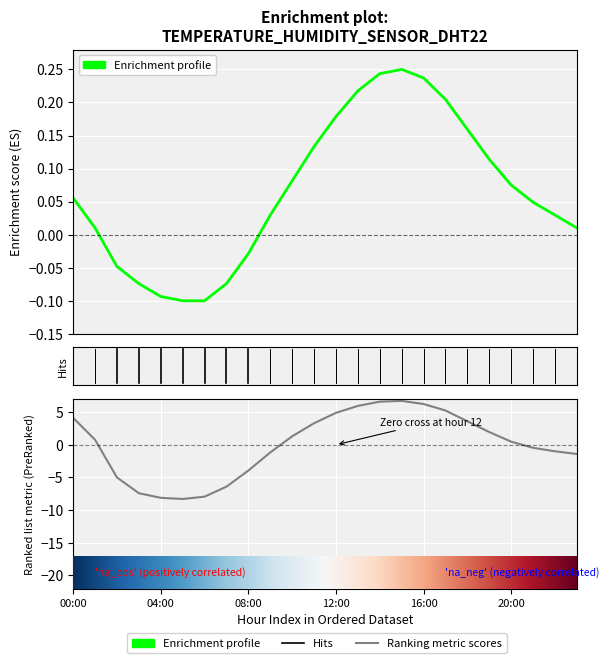

Which series ends up on top after the final intersection of temperature and humidity?

temperature